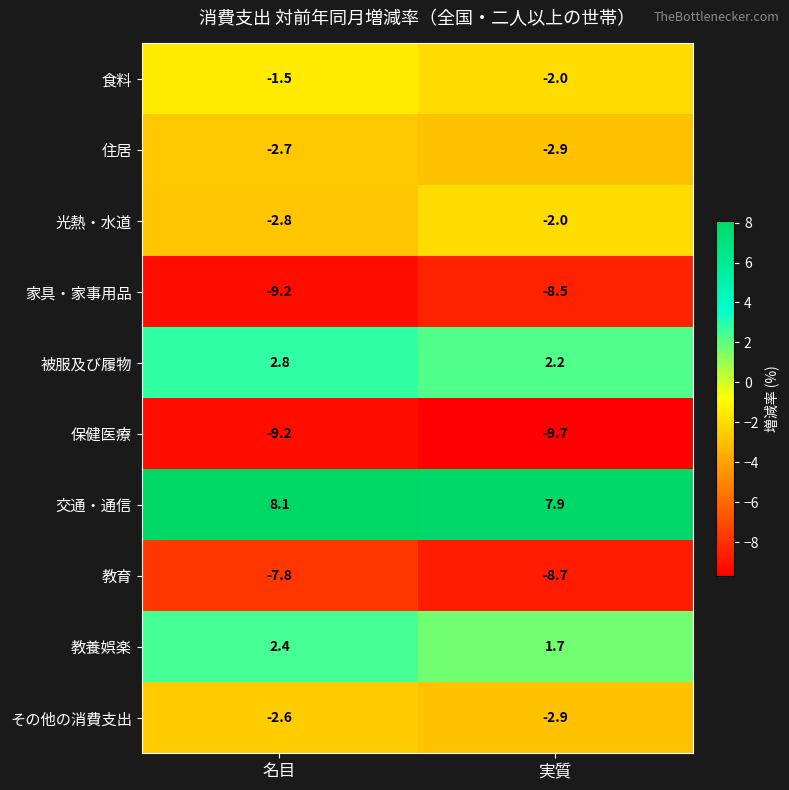

The value of 光熱・水道 at 名目 is -4.0. True or false?

False